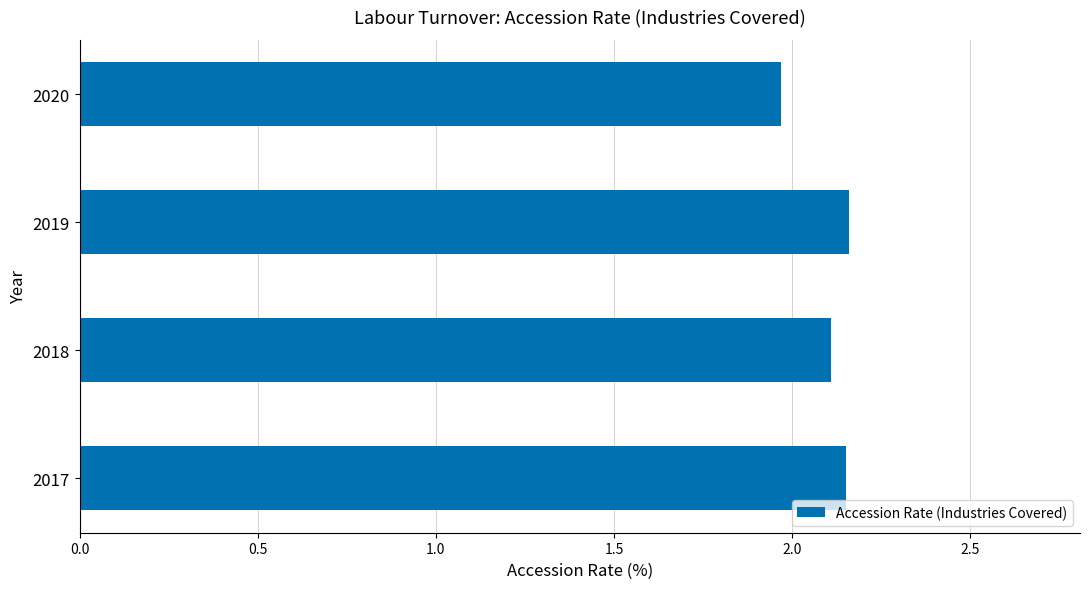

True or false: the data shows 3.8 at 2019.

False